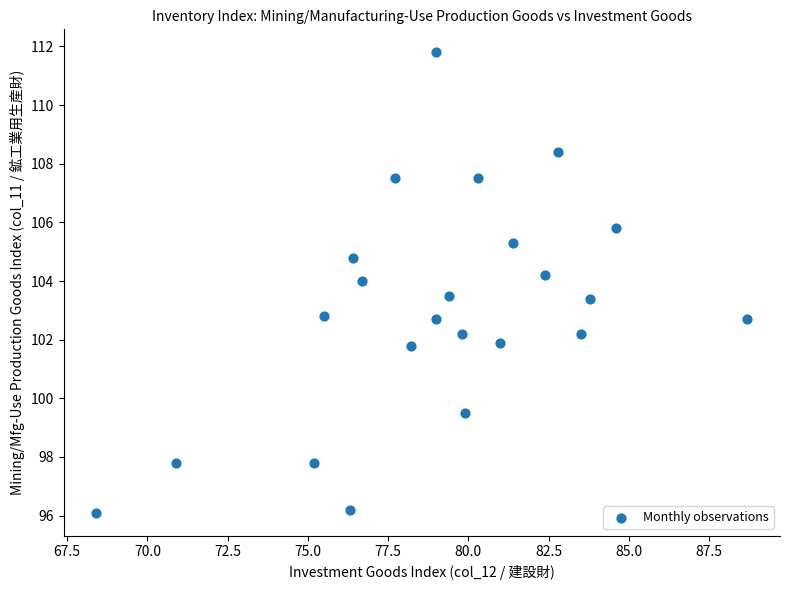

What is the range of Y values (max minus min)?

15.7